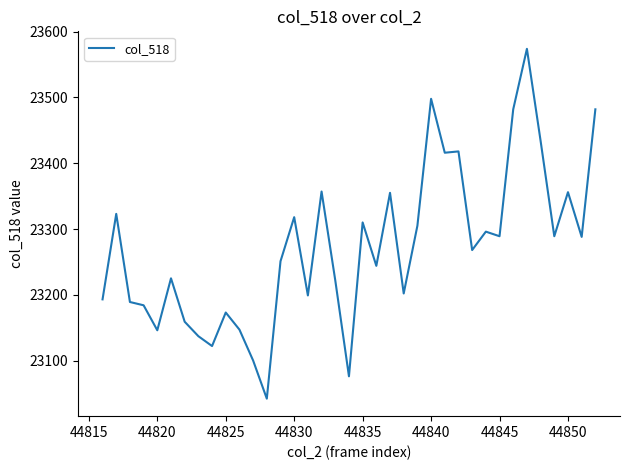

What is the smallest value displayed?

23042